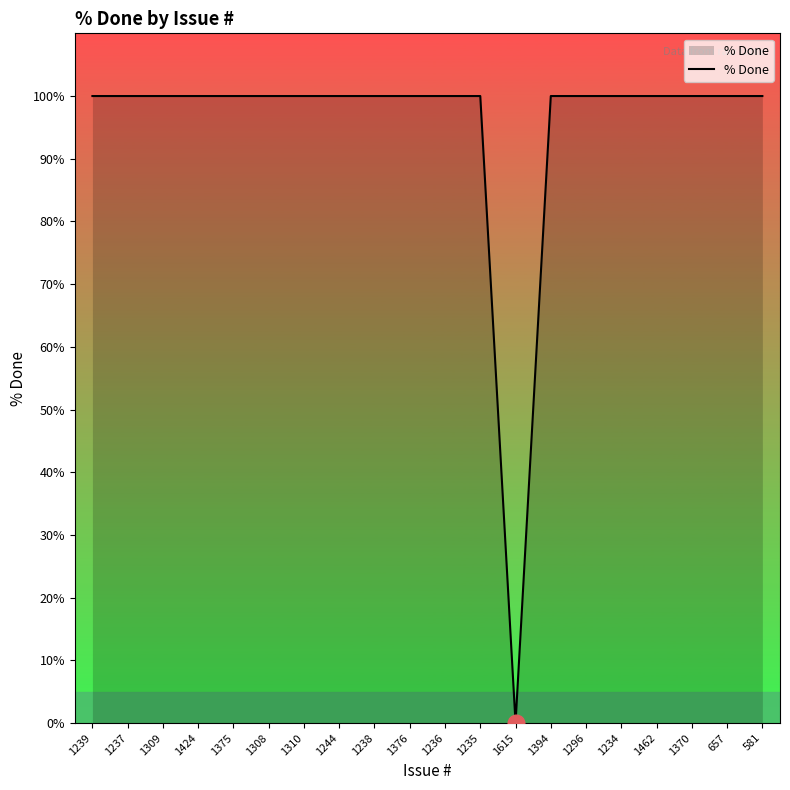

What is the sum of all values?

1900